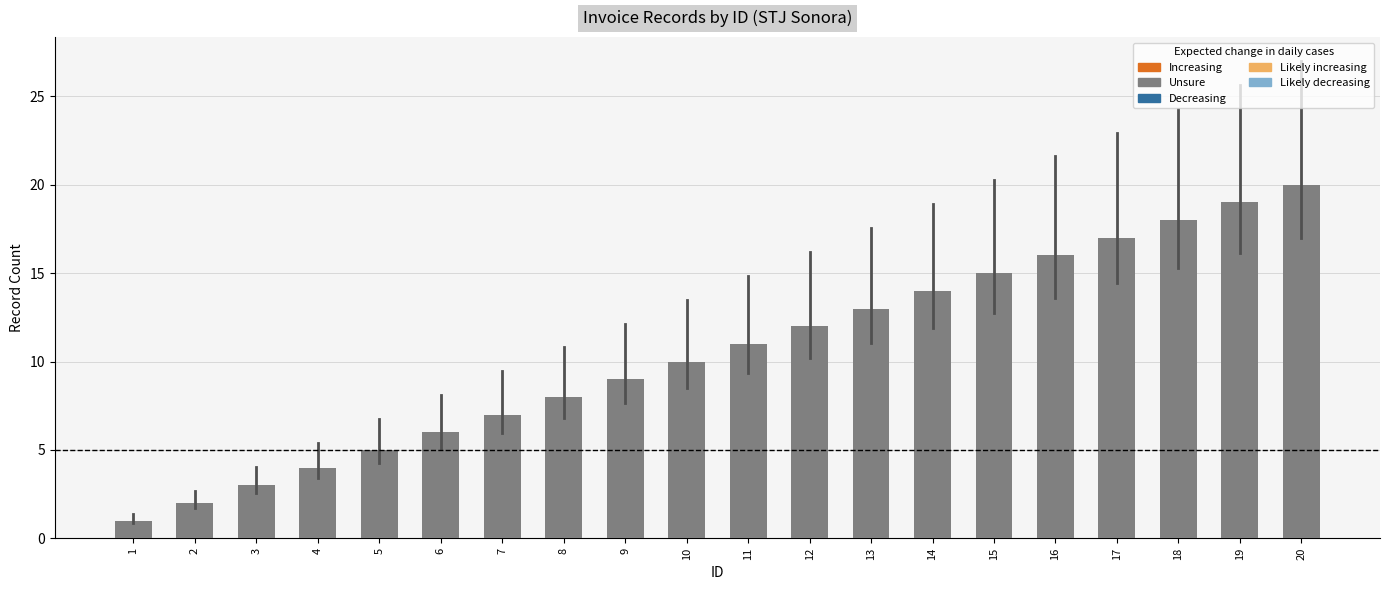

What is the sum of all values?

210